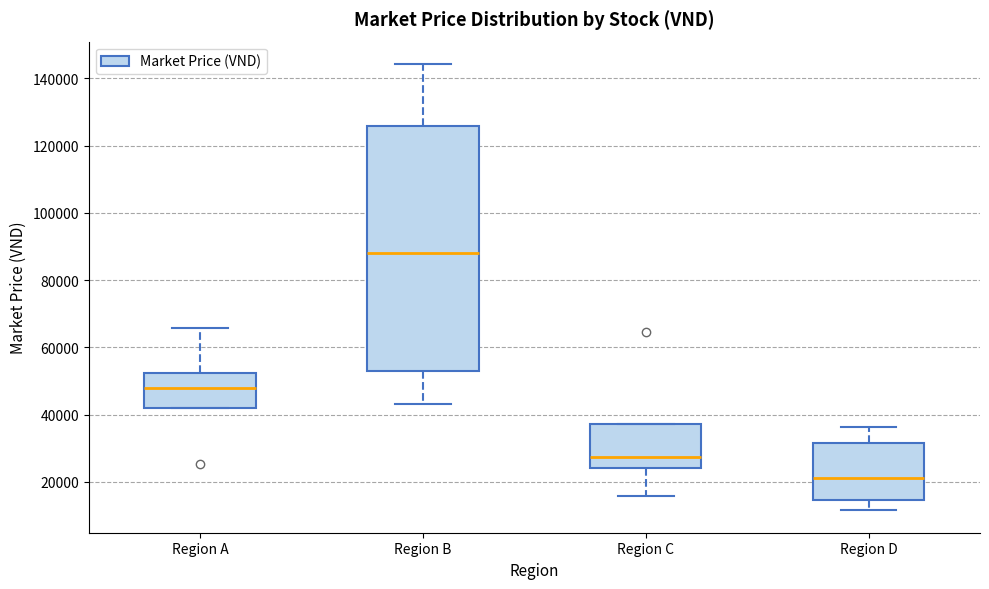

Comparing the boxes themselves (not the whiskers), which one is the tallest?

Region B